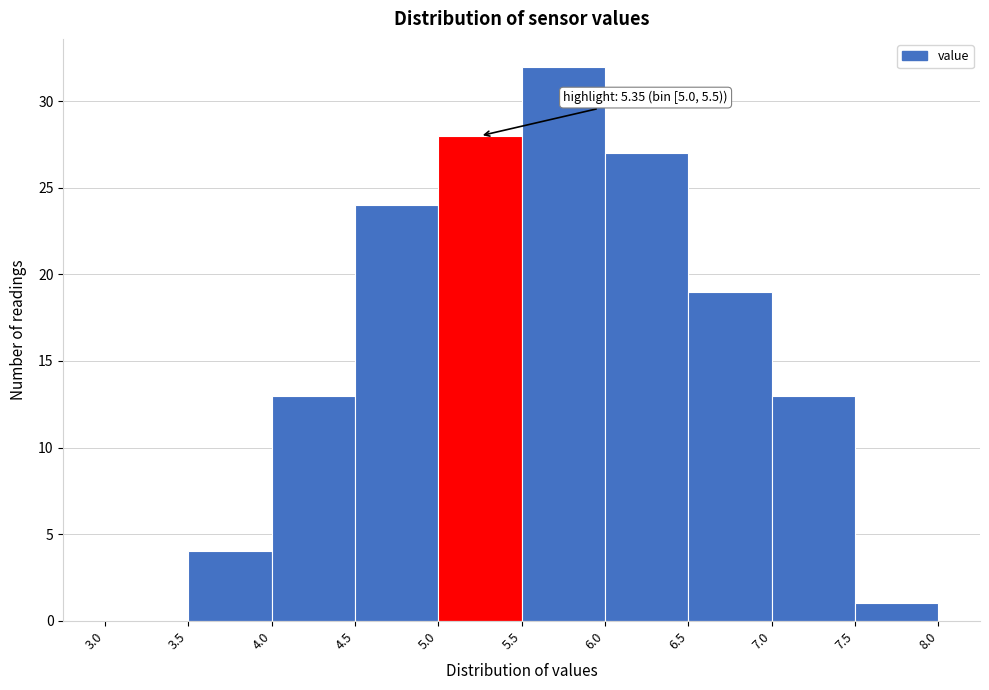

Which range on the x-axis has the tallest bar?

5.5 to 6.0